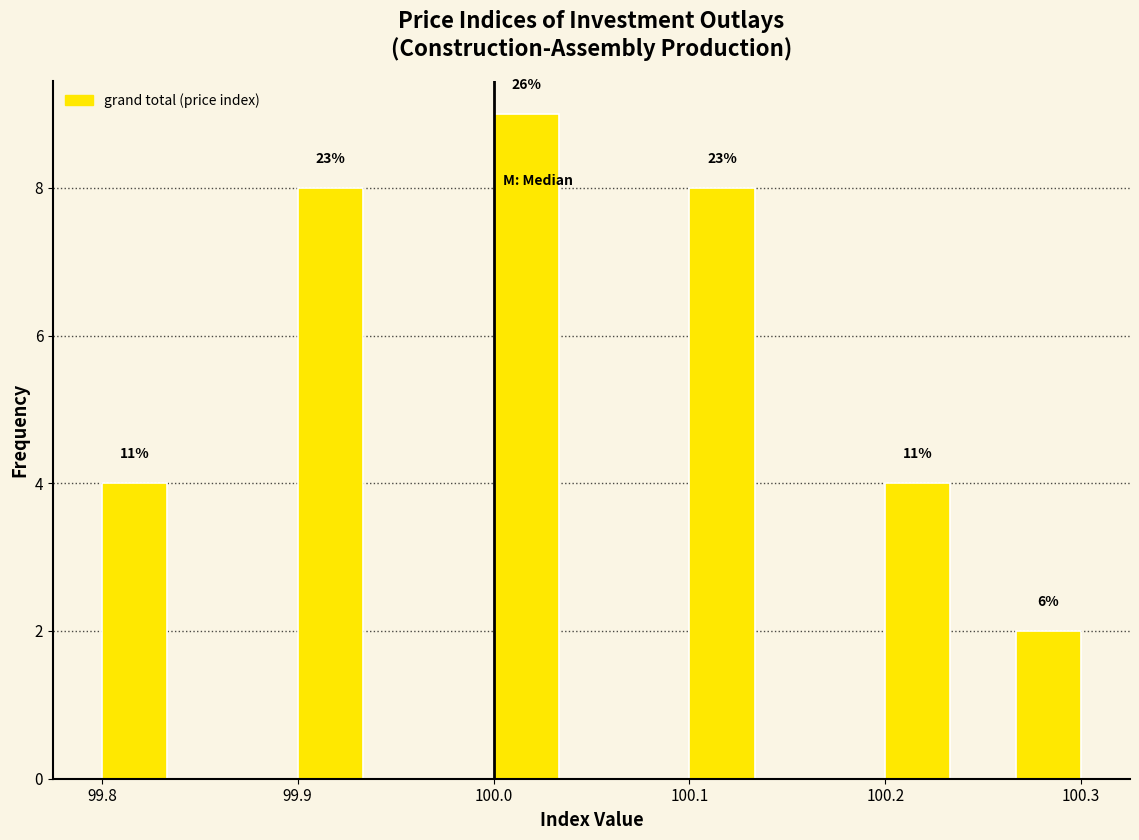

Around what value on the x-axis is the tallest bar? Give the approximate position of its centre, as read against the axis.

100.02